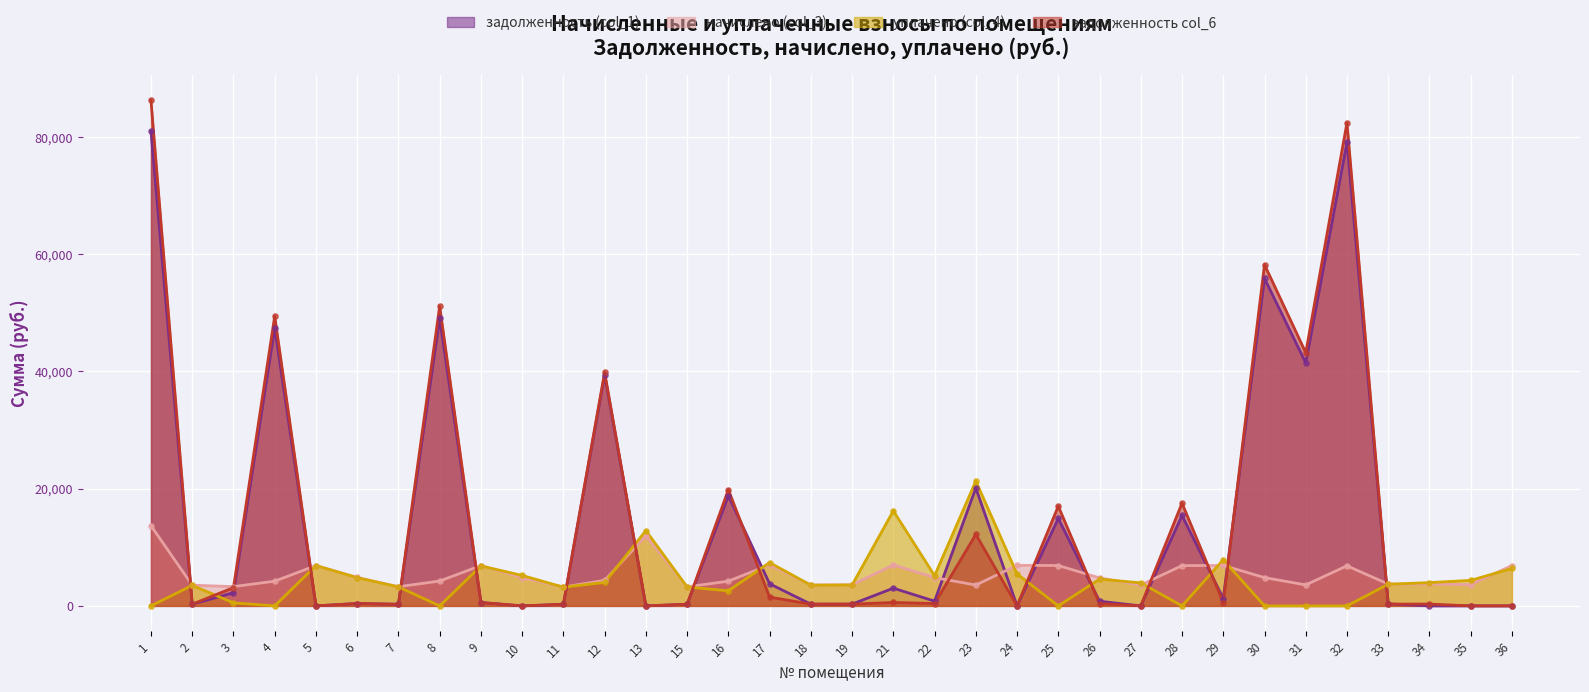

Which series reaches the maximum Y coordinate?

задолженность col_6